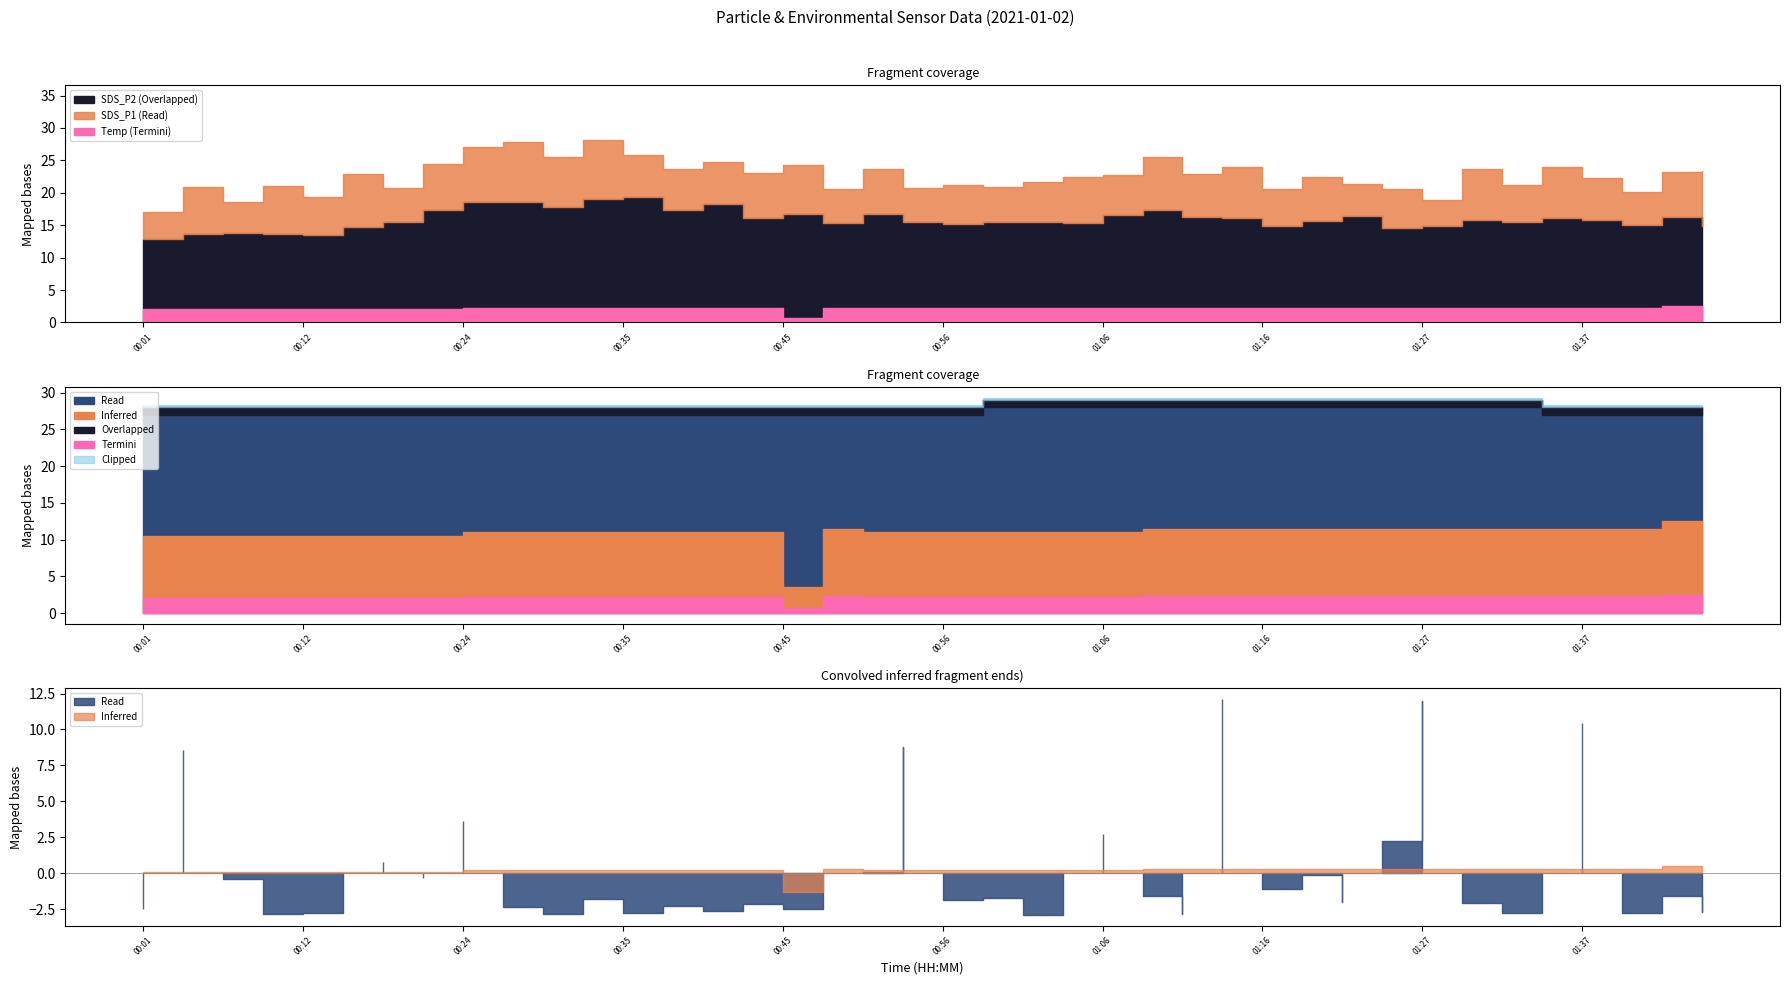

True or false: SDS_P2 and Min_cycle cross at least once.

False